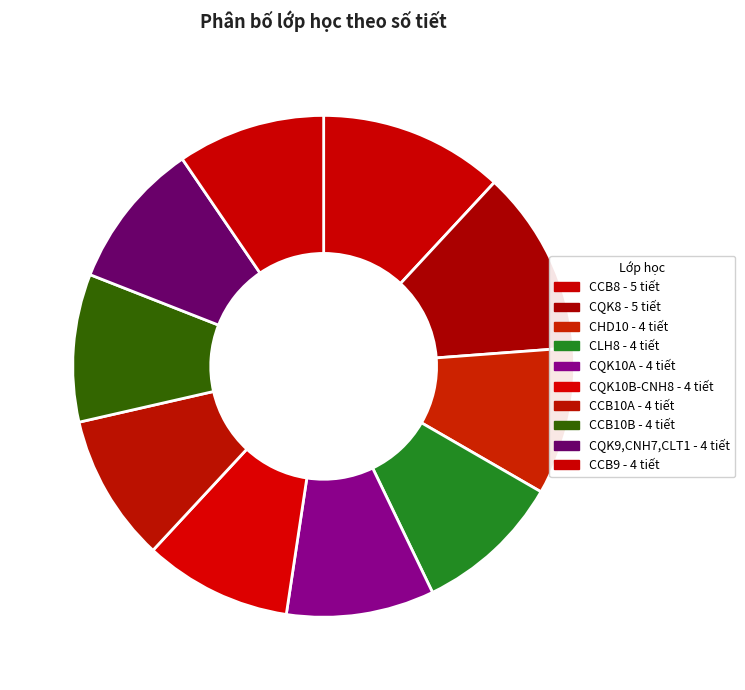

How many slices are in this pie chart?

10